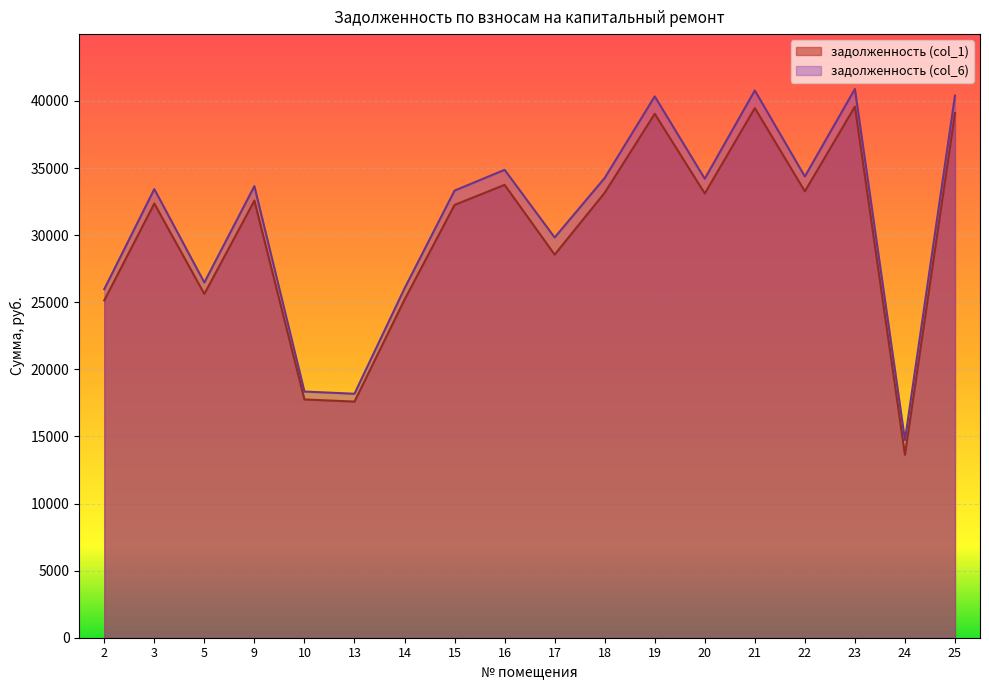

True or false: задолженность (col_6) and задолженность (col_1) cross at least once.

False